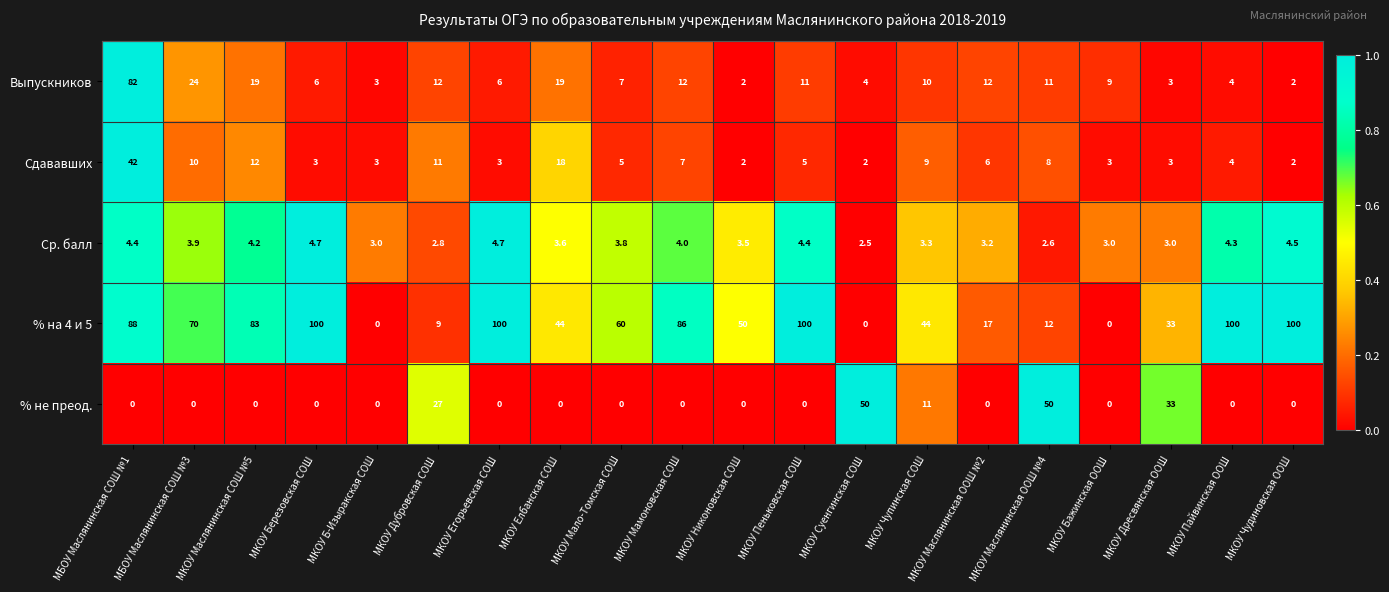

Which series changed the most between МКОУ Дубровская СОШ and МКОУ Маслянинская ООШ №4?

% не преод.